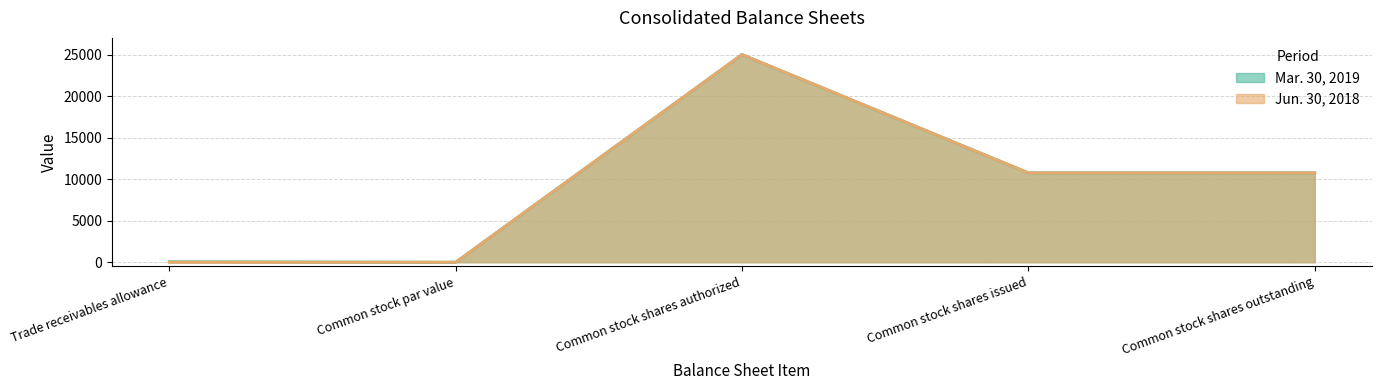

True or false: Jun. 30, 2018 and Mar. 30, 2019 intersect in this chart.

False